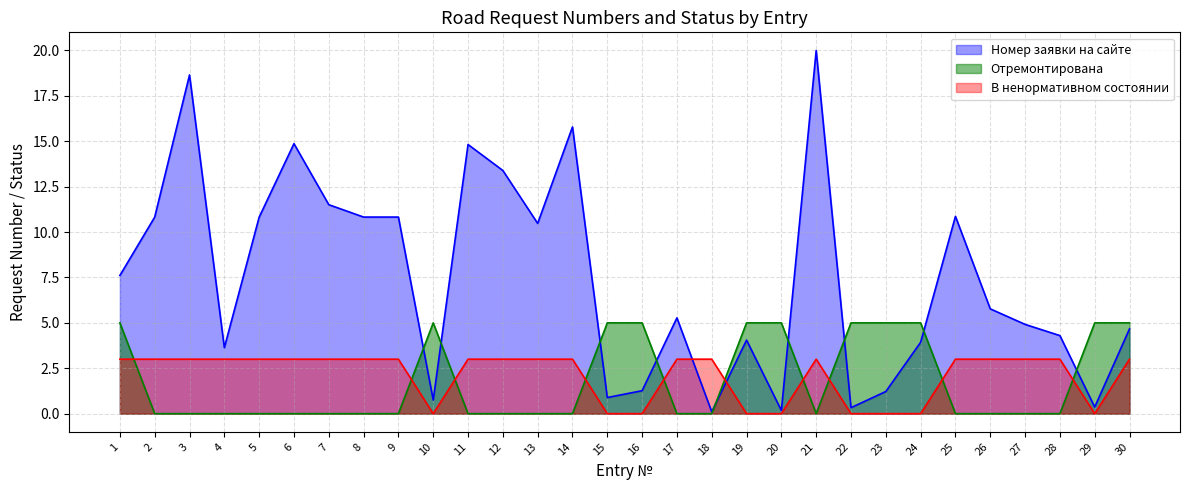

Reading left to right, list all the values displayed in this chart.

Номер заявки на сайте: 1=7.6	2=10.8	3=18.7	4=3.6	5=10.8	6=14.9	7=11.5	8=10.8	9=10.8	10=0.7	11=14.8	12=13.4	13=10.5	14=15.8	15=0.9	16=1.3	17=5.3	18=0.1	19=4.0	20=0.2	21=20.0	22=0.3	23=1.2	24=3.9	25=10.9	26=5.8	27=4.9	28=4.3	29=0.4	30=4.7
Отремонтирована: 1=5.0	2=0.0	3=0.0	4=0.0	5=0.0	6=0.0	7=0.0	8=0.0	9=0.0	10=5.0	11=0.0	12=0.0	13=0.0	14=0.0	15=5.0	16=5.0	17=0.0	18=0.0	19=5.0	20=5.0	21=0.0	22=5.0	23=5.0	24=5.0	25=0.0	26=0.0	27=0.0	28=0.0	29=5.0	30=5.0
В ненормативном состоянии: 1=3.0	2=3.0	3=3.0	4=3.0	5=3.0	6=3.0	7=3.0	8=3.0	9=3.0	10=0.0	11=3.0	12=3.0	13=3.0	14=3.0	15=0.0	16=0.0	17=3.0	18=3.0	19=0.0	20=0.0	21=3.0	22=0.0	23=0.0	24=0.0	25=3.0	26=3.0	27=3.0	28=3.0	29=0.0	30=3.0